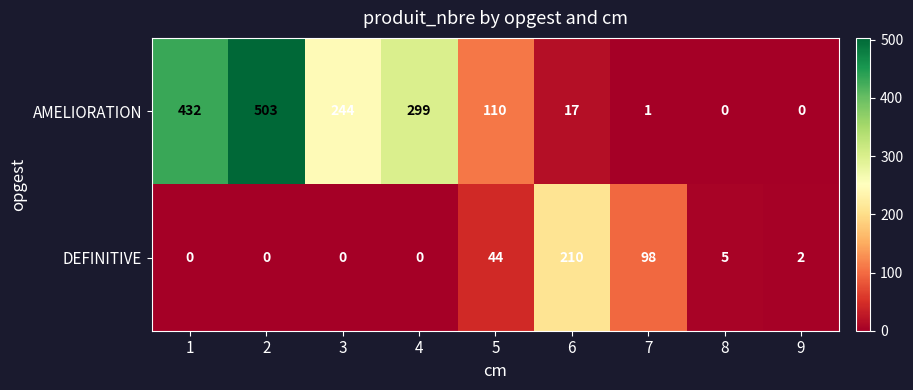

Which series has the widest spread of values?

AMELIORATION